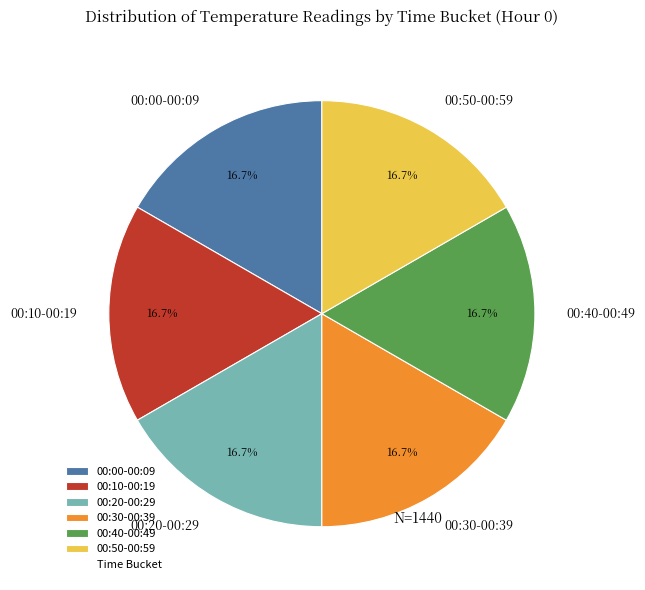

Is there a majority slice in this chart?

No